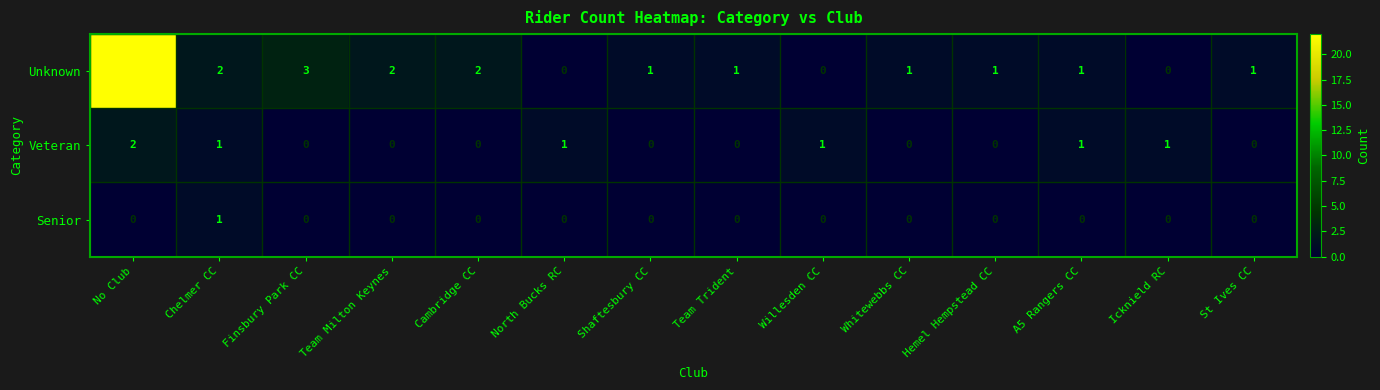

At which category is the sum across all series the highest?

No Club